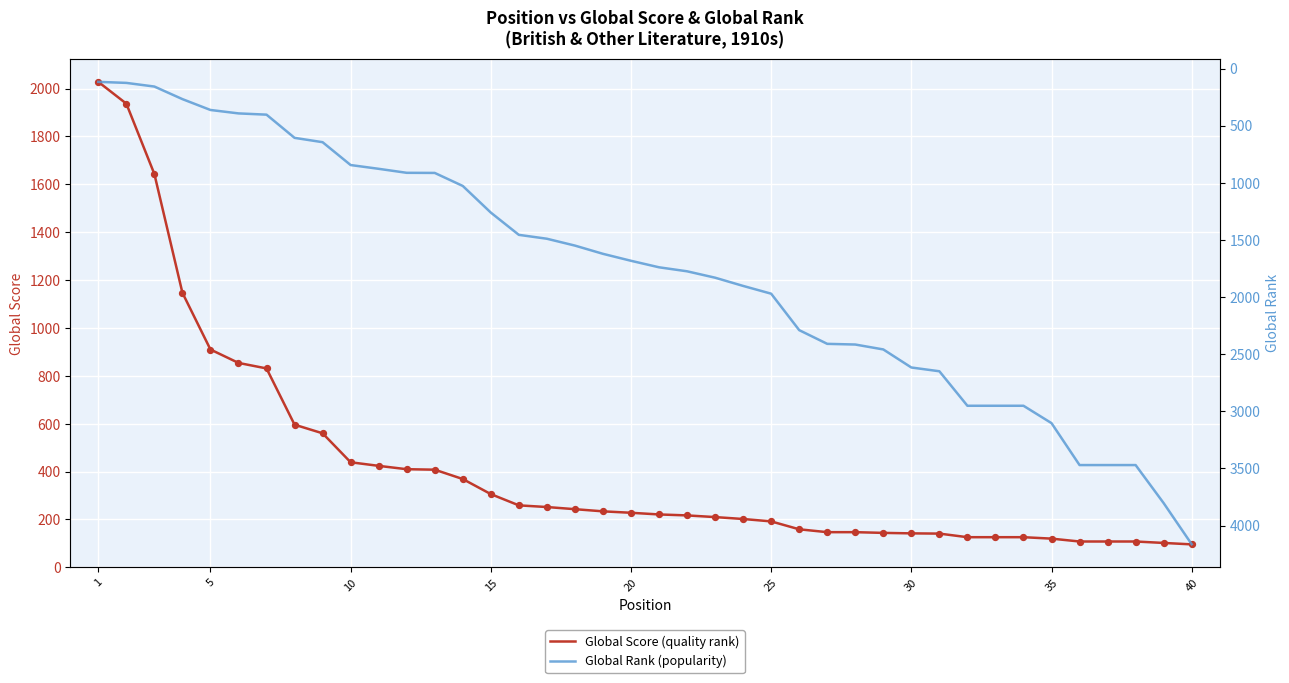

Which series has the largest Y range (max minus min)?

Global Rank